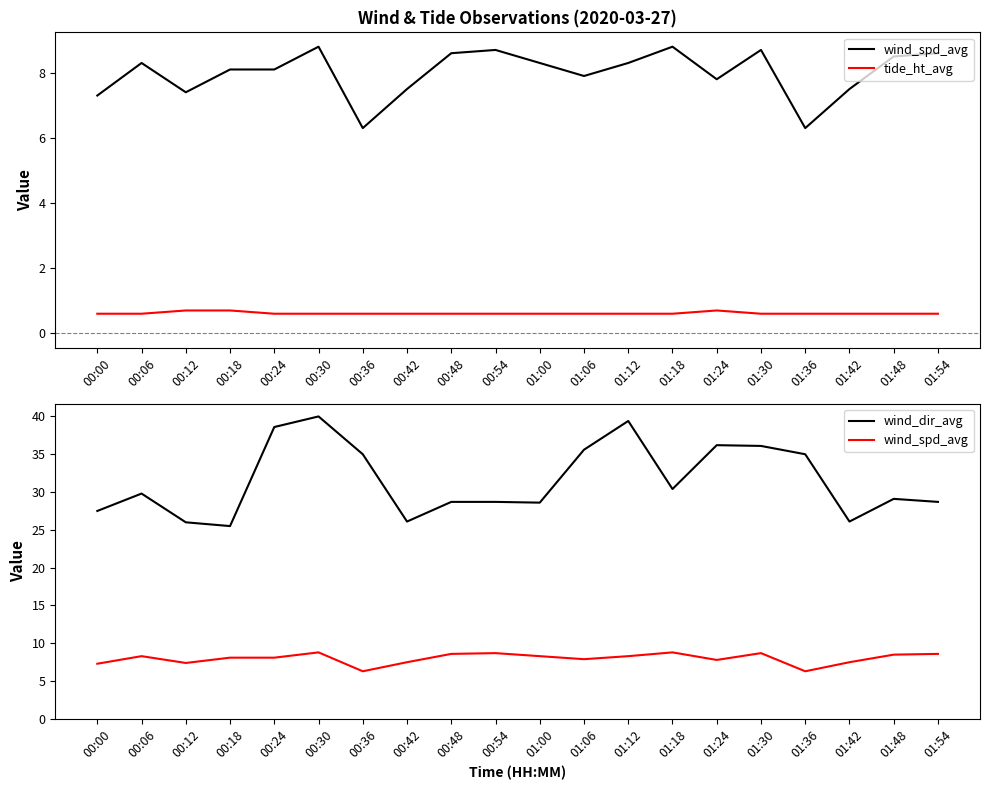

What position from the left is 00:06?

2